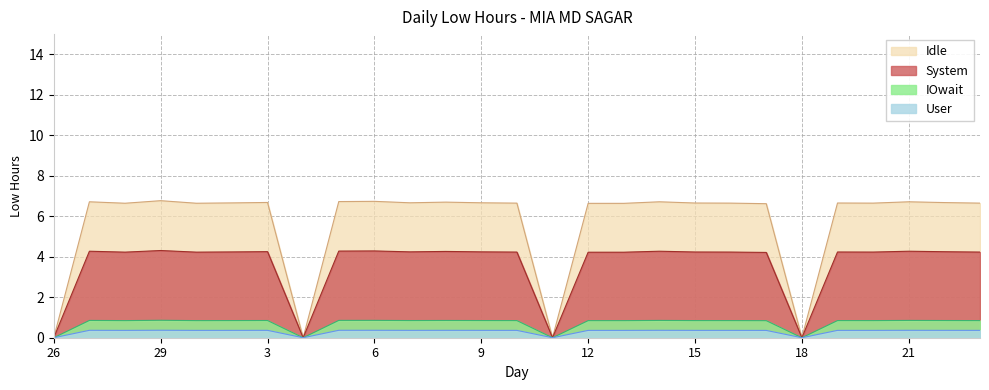

What position from the right is 20?

4